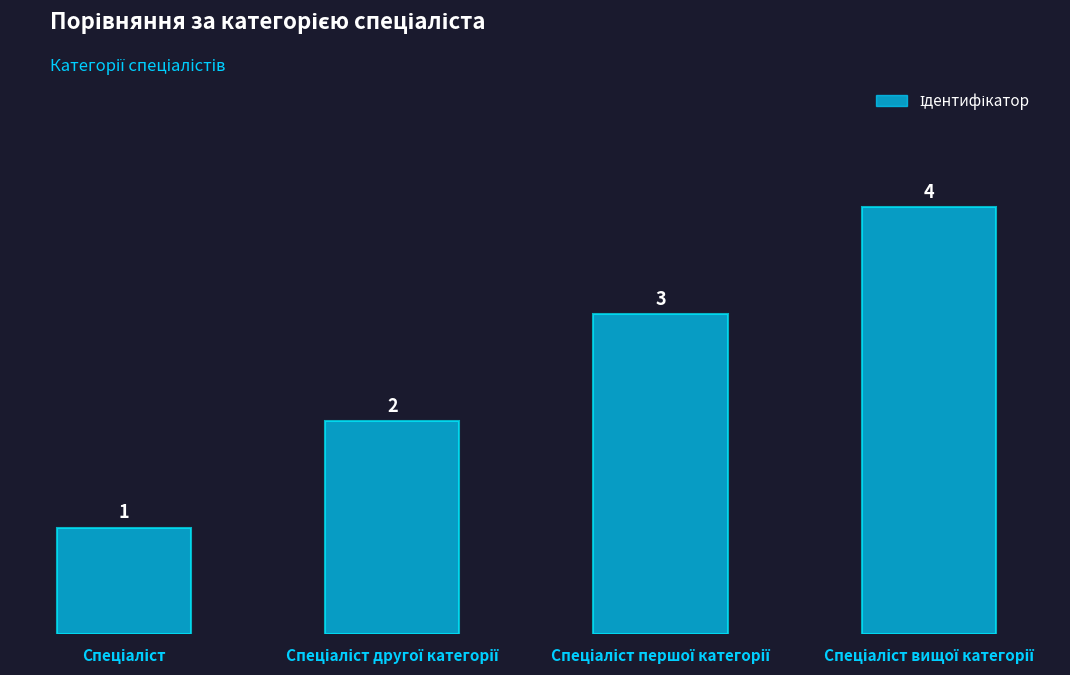

What is the value of the 3rd bar from the left?

3